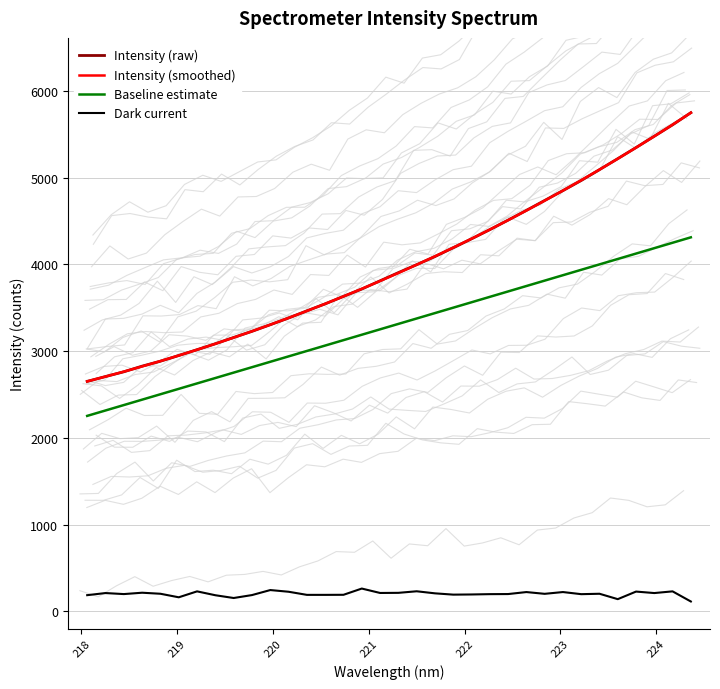

What is the minimum value for Intensity (raw)?

2651.3